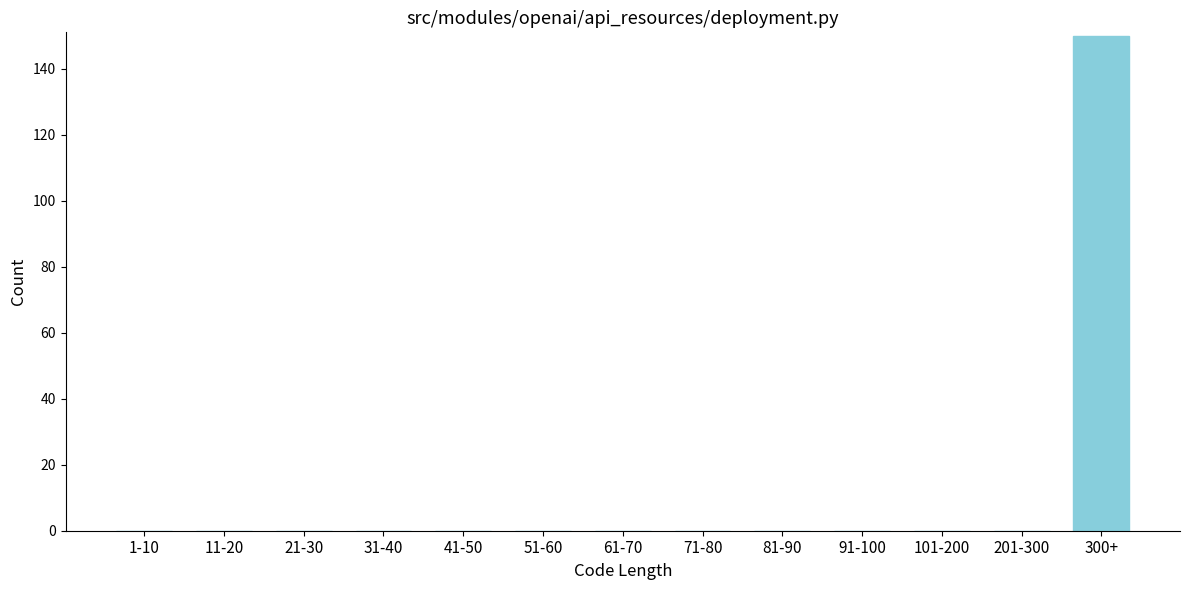

Reading right to left, extract all data points from this chart.

300+=150	201-300=0	101-200=0	91-100=0	81-90=0	71-80=0	61-70=0	51-60=0	41-50=0	31-40=0	21-30=0	11-20=0	1-10=0